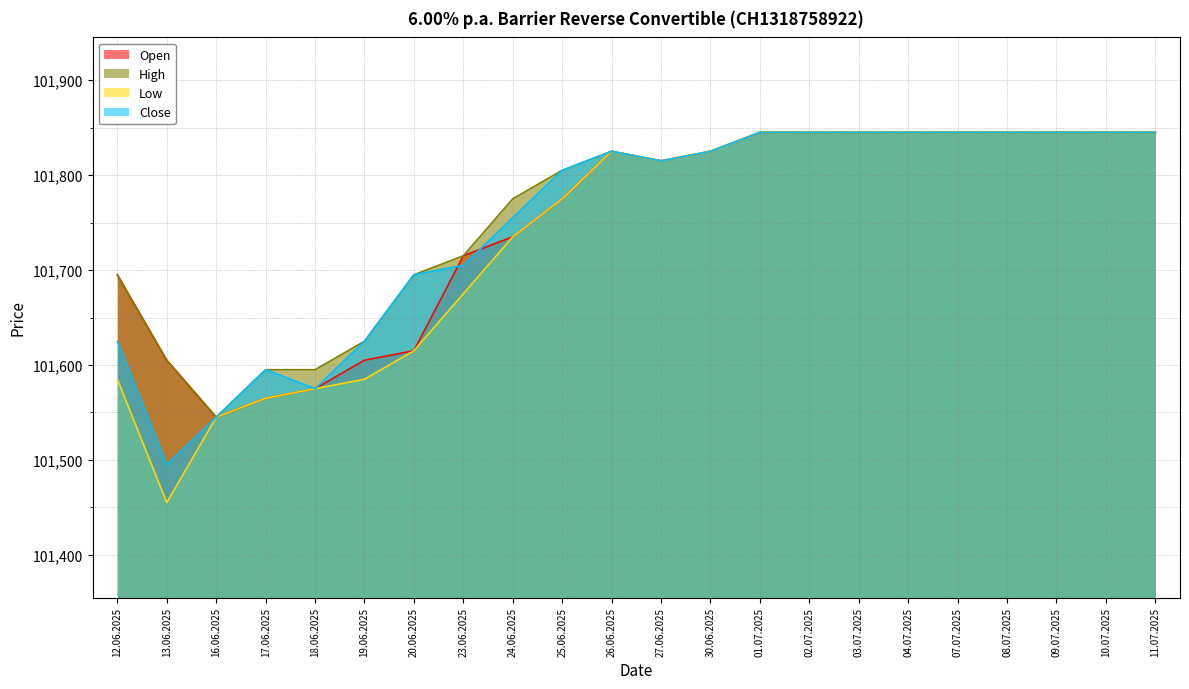

What are all the series names shown in the legend?

Open, High, Low, Close